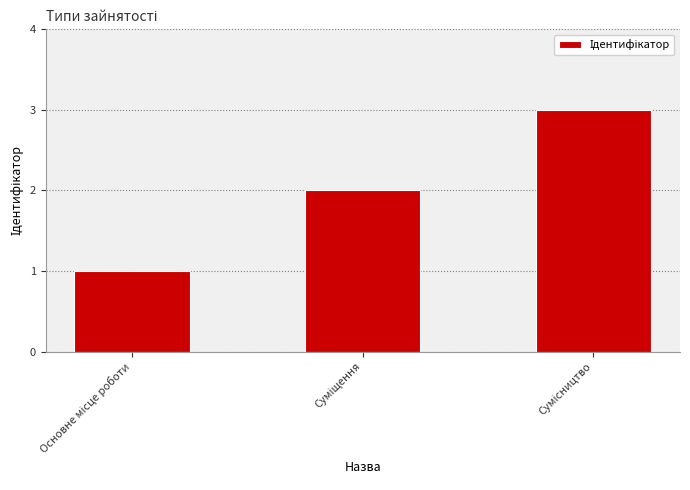

What is the maximum value shown in the chart?

3